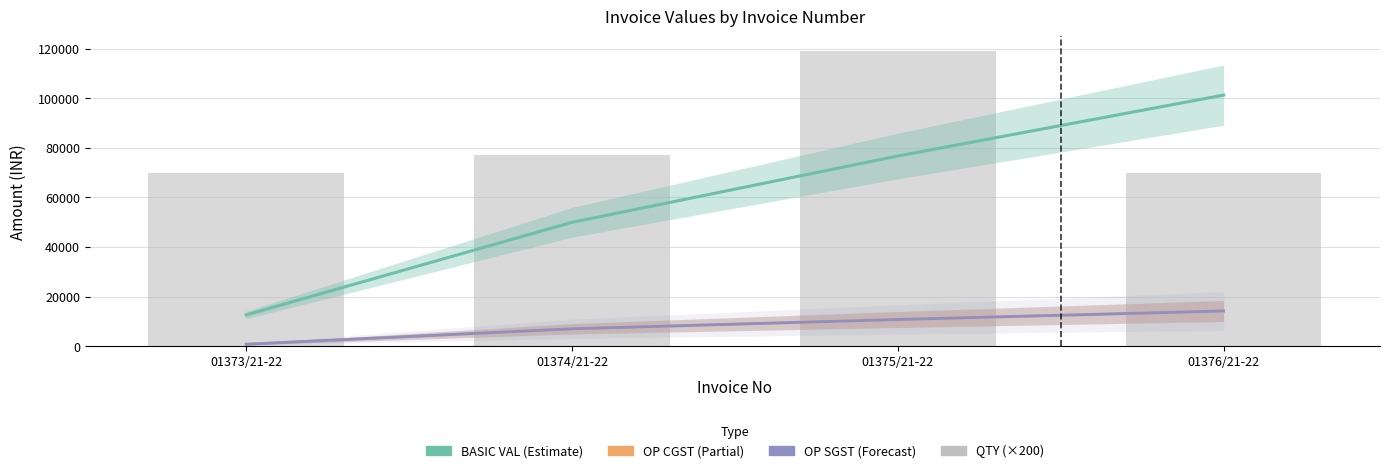

The value of OP CGST at 01375/21-22 is 4462.4. True or false?

False